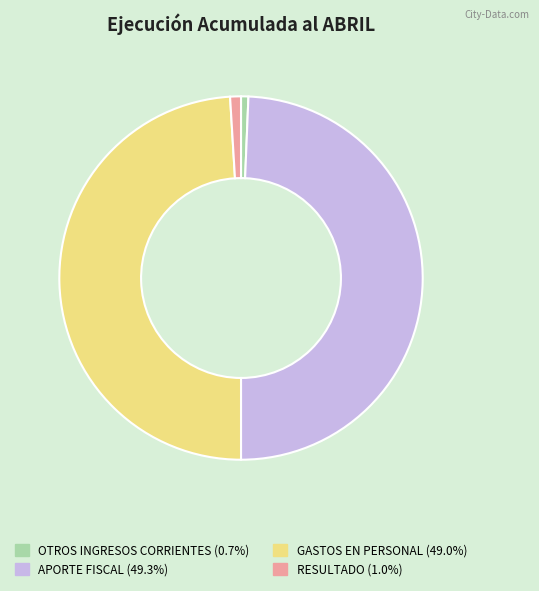

The GASTOS EN PERSONAL slice represents 49% of the pie. True or false?

True